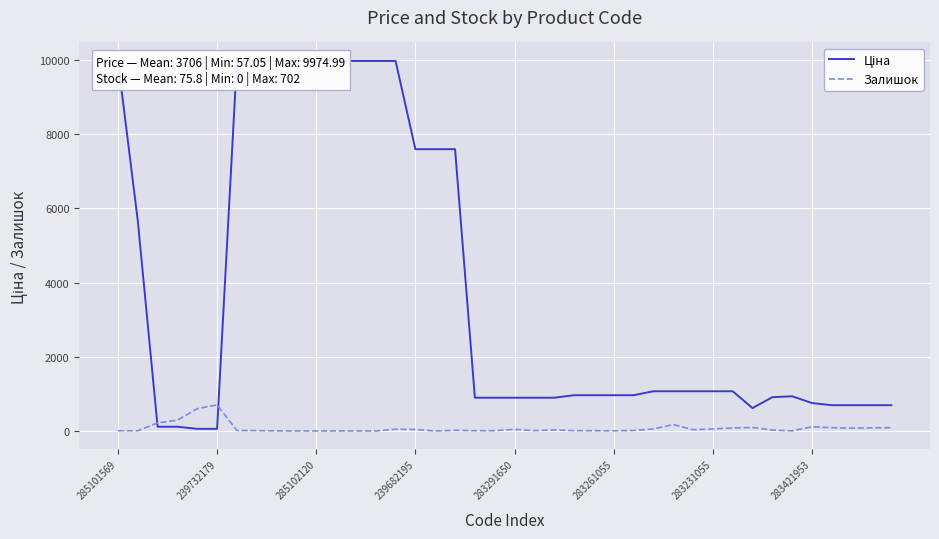

How many positive values does the Залишок series have?

35